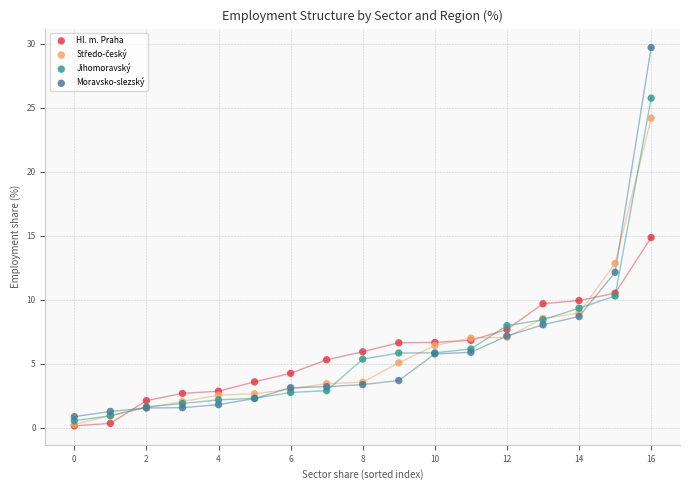

Which series has the largest Y range (max minus min)?

Moravsko-slezský